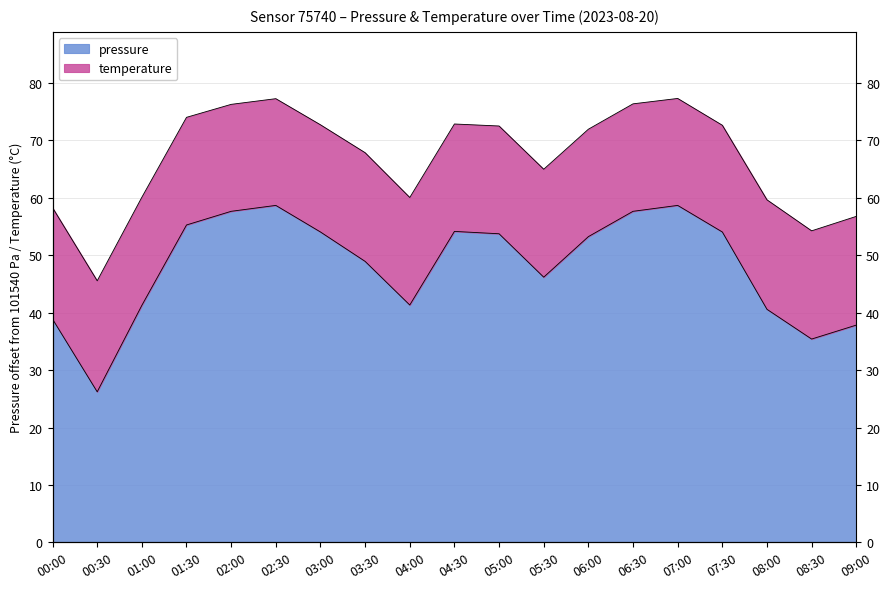

How many interior local valleys (lower than both neighbors) does the data have?

4